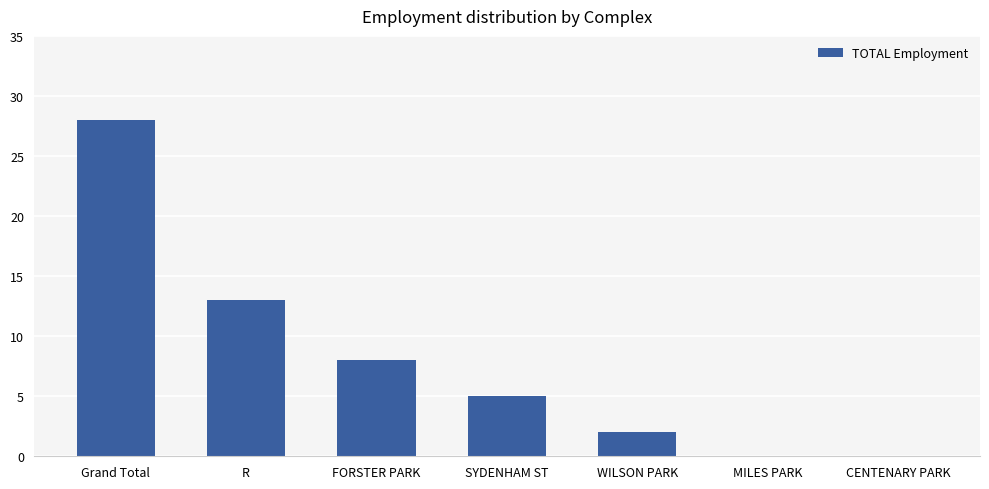

Count the number of categories in the chart.

7